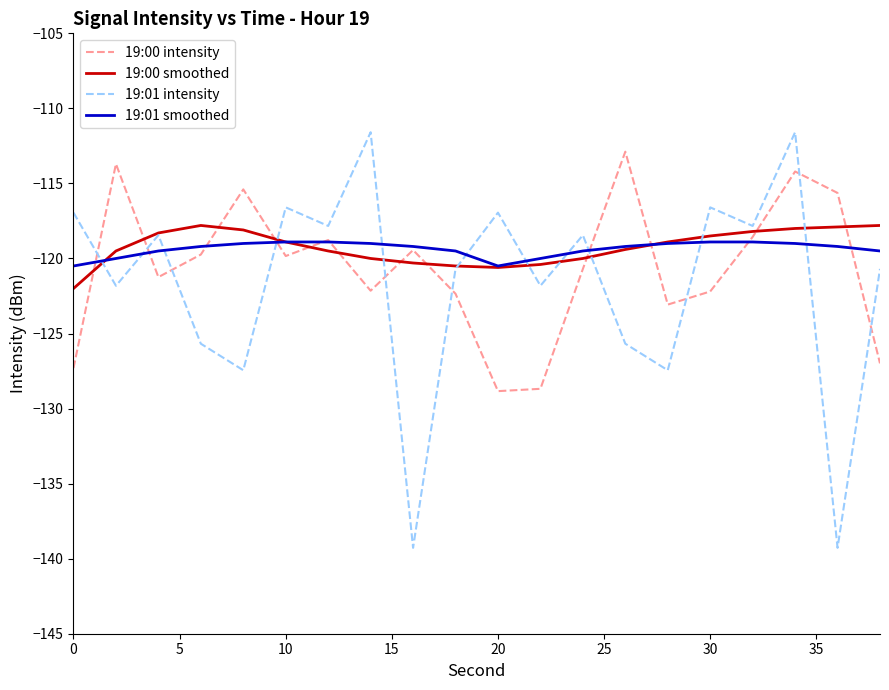

What is the difference between the maximum and second lowest values in the 19:01 smoothed series?

1.6